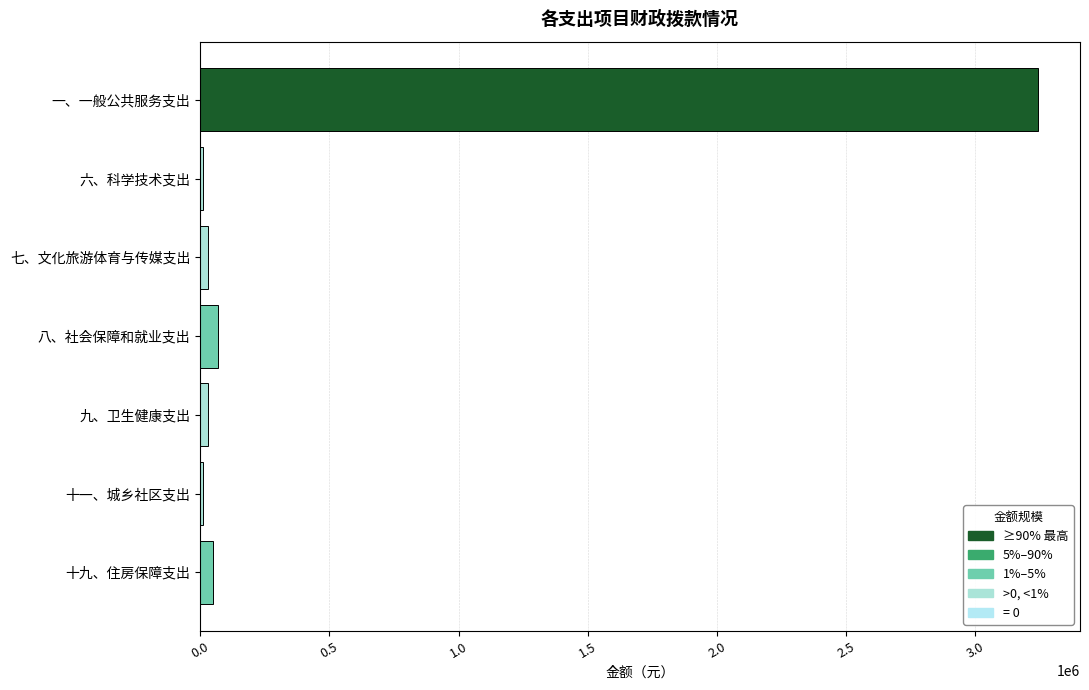

True or false: the data shows 3242953.8 at 一、一般公共服务支出.

True